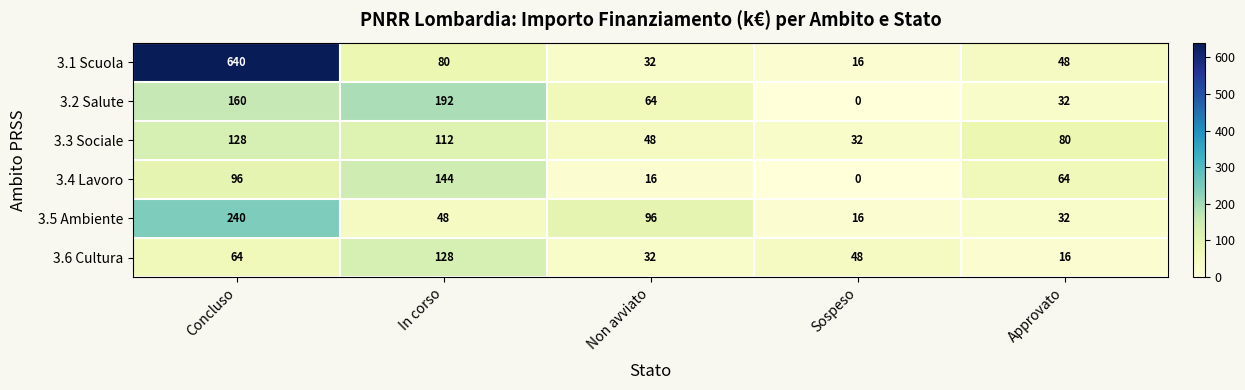

How many 3.3 Sociale values are between 48 and 112?

3